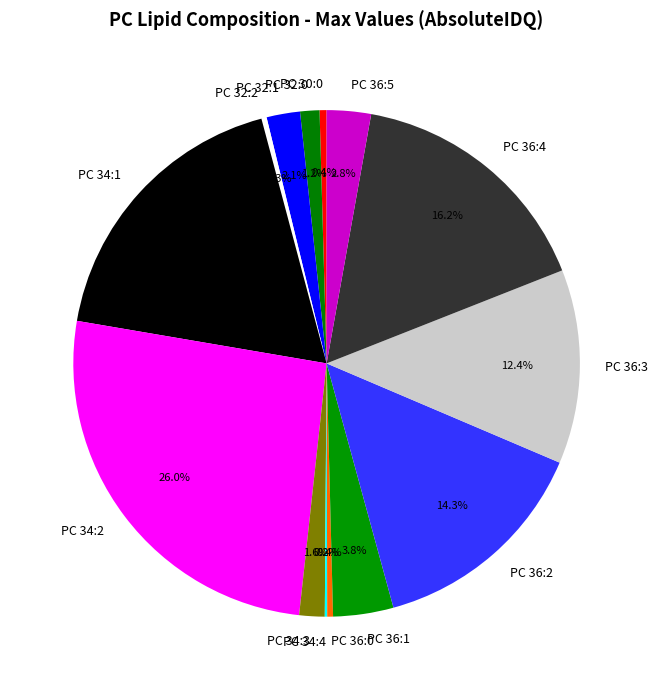

Does PC 36:3 represent more than half of the total?

No